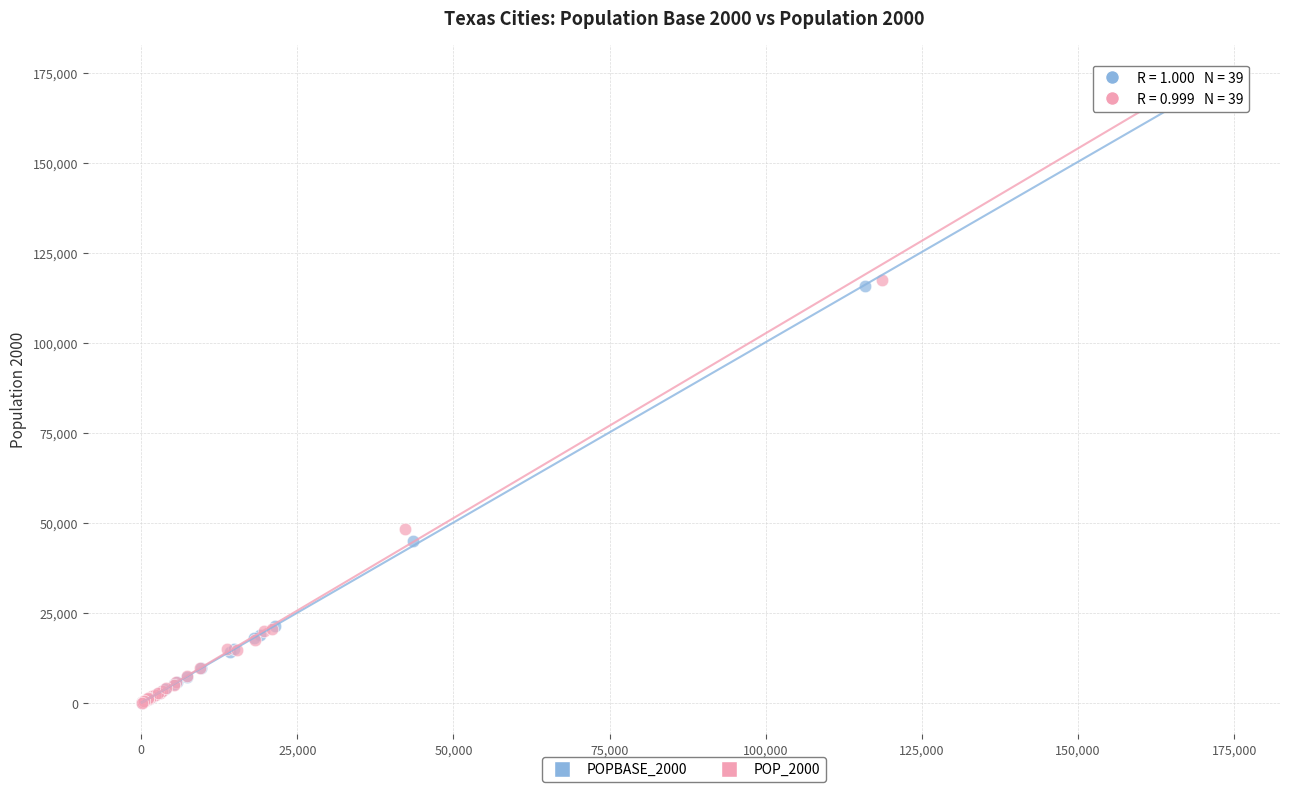

Which series has the largest Y range (max minus min)?

POP_2000